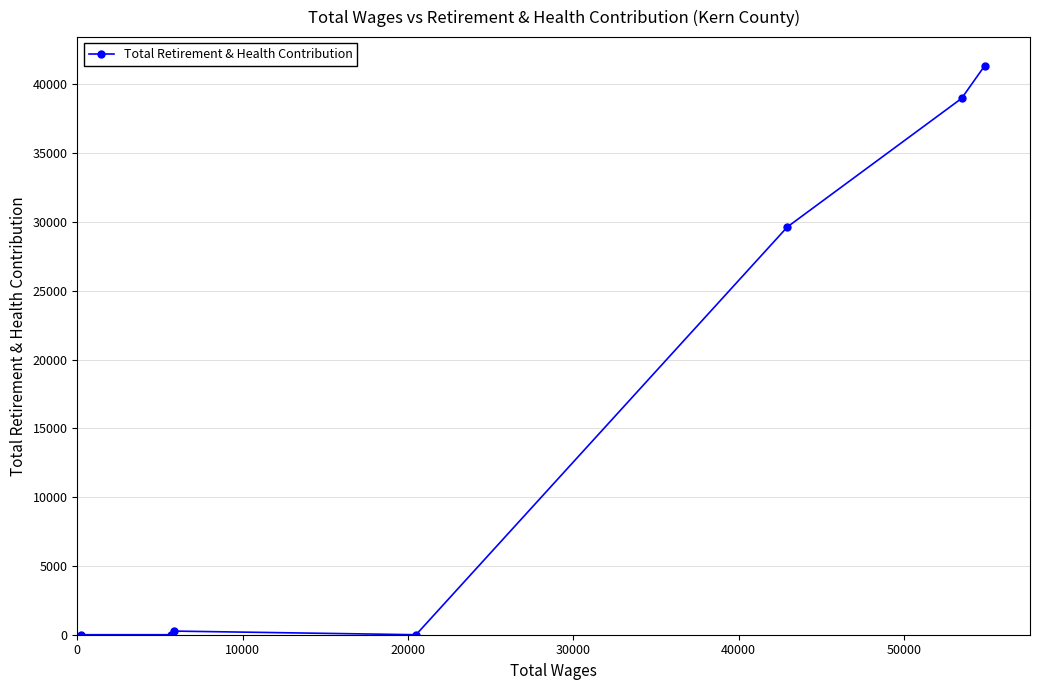

What is the greatest value displayed?

41366